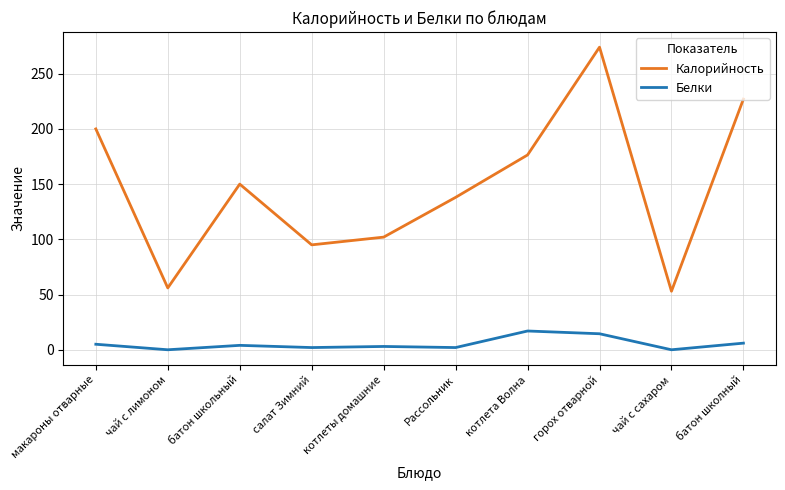

Where does the Калорийность series first go above 150?

макароны отварные